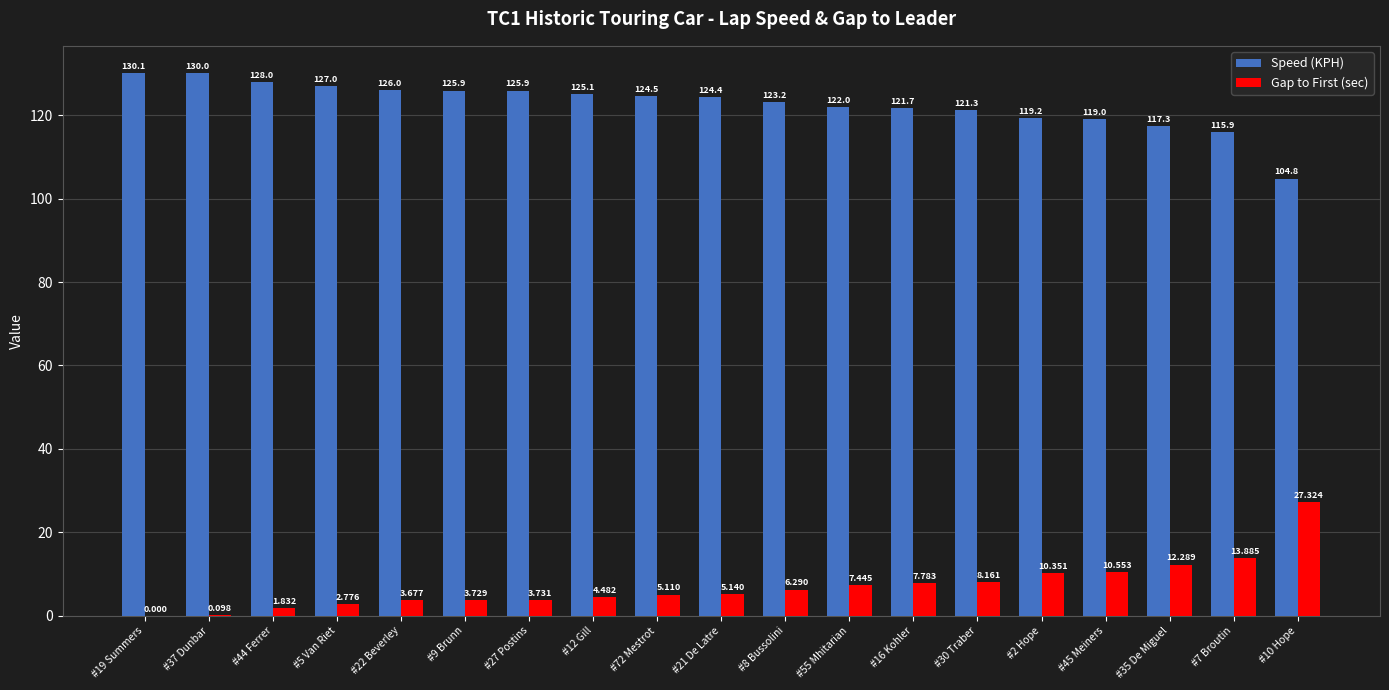

Are the bars grouped side by side (vs. stacked)?

Yes